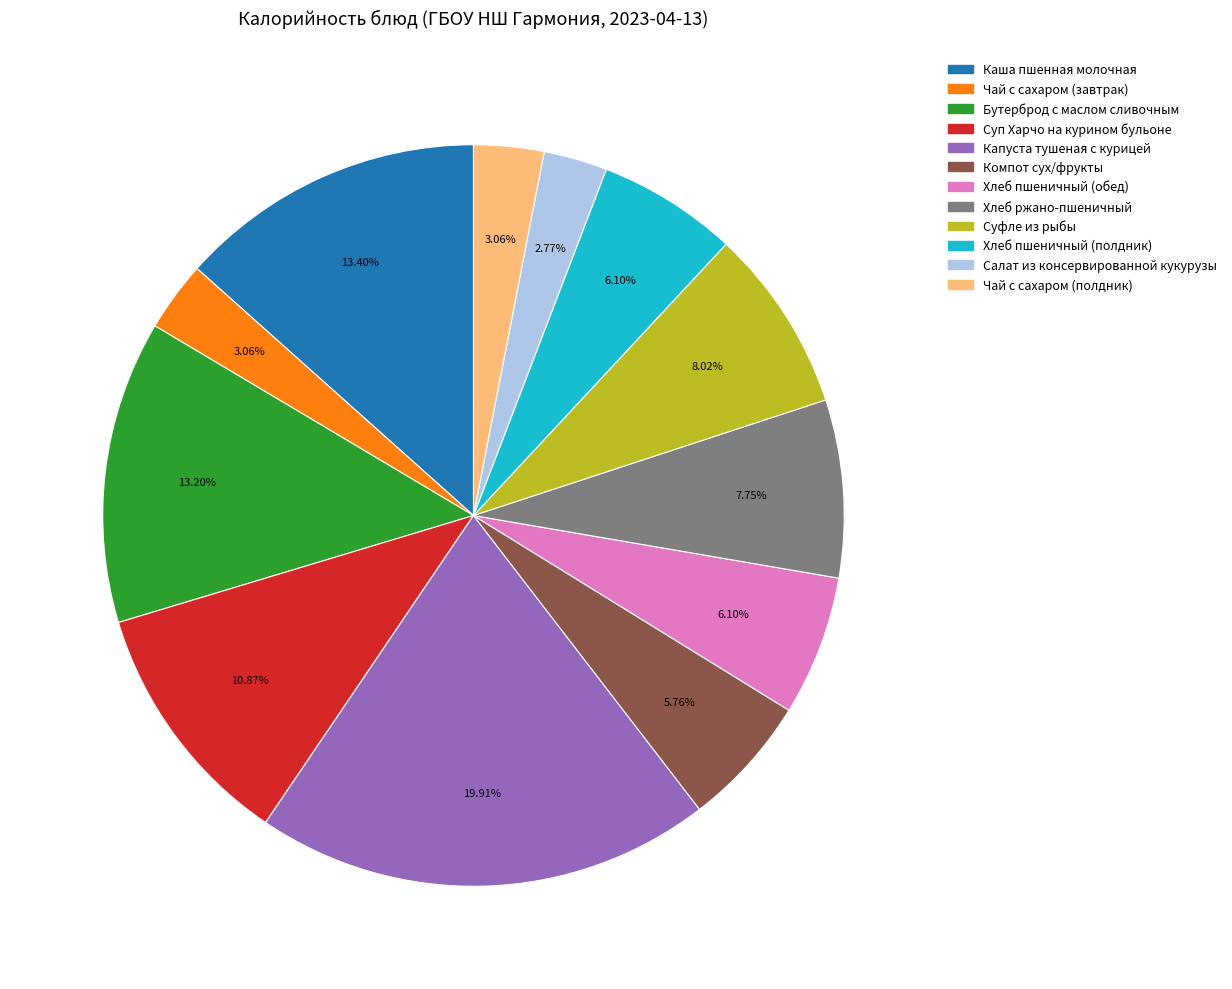

Approximately how many times larger is the value at Суфле из рыбы compared to Хлеб пшеничный (обед)?

1.3